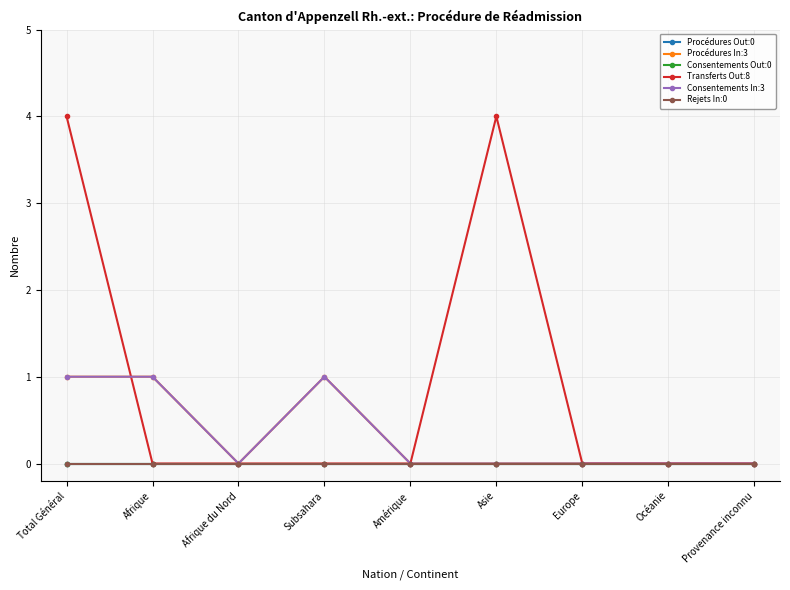

Does the chart have visible grid lines?

Yes